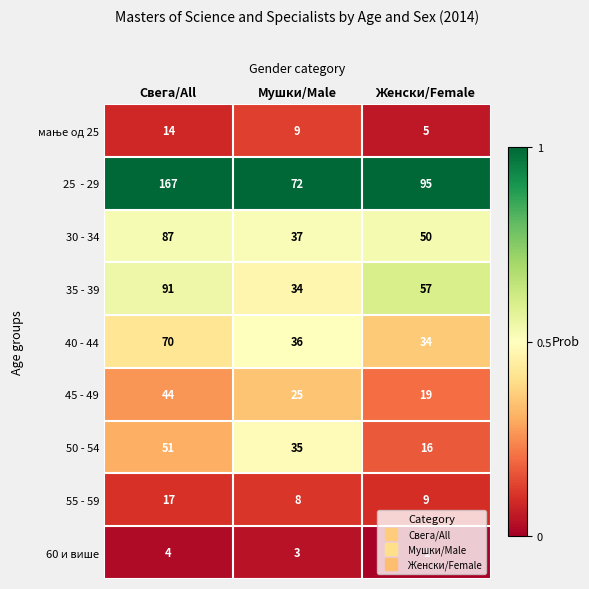

The 35 - 39 series shows 91 at Свега/All. True or false?

True